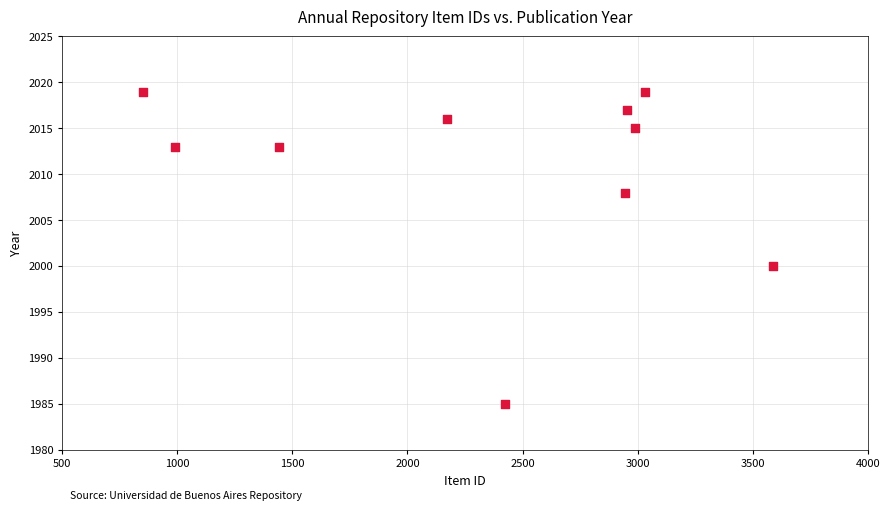

What is the range of Y values (max minus min)?

34